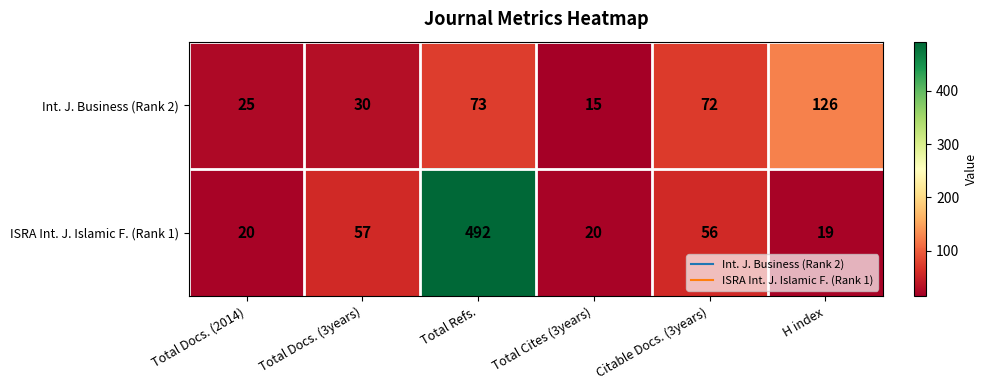

What is the approximate value of ISRA Int. J. Islamic F. (Rank 1) at Total Cites (3years)?

20